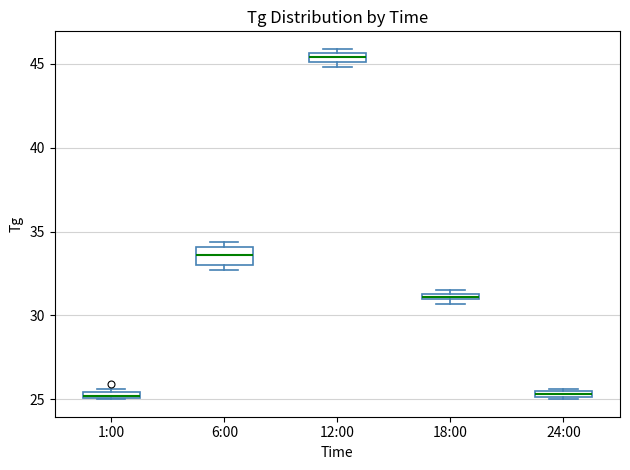

Where is the lower edge of the box for 1:00 on the y-axis? The values are not printed on the chart, so give them approximately, as read against the axis.

25.0